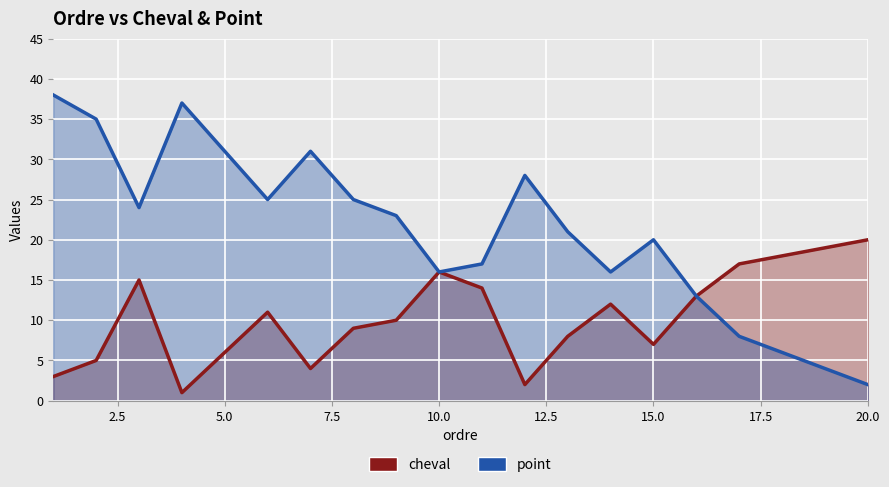

Is it true that point equals 23 at 9?

True